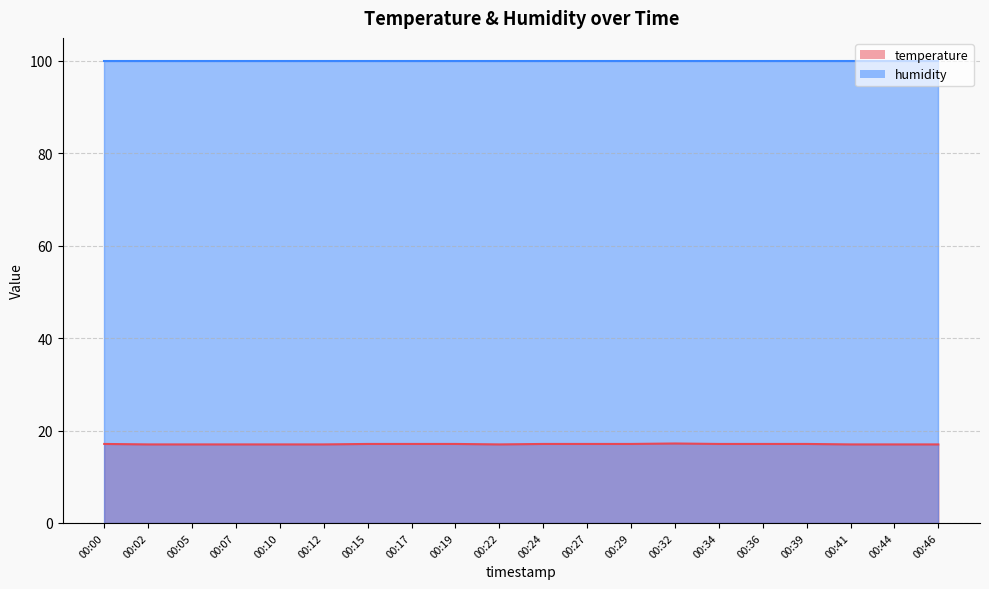

Rank the categories by value from lowest to highest.

00:02, 00:05, 00:07, 00:10, 00:12, 00:22, 00:41, 00:44, 00:46, 00:00, 00:15, 00:17, 00:19, 00:24, 00:27, 00:29, 00:34, 00:36, 00:39, 00:32